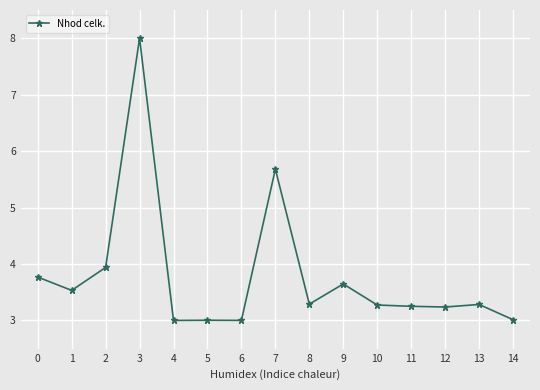

What is the maximum value shown in the chart?

8.0